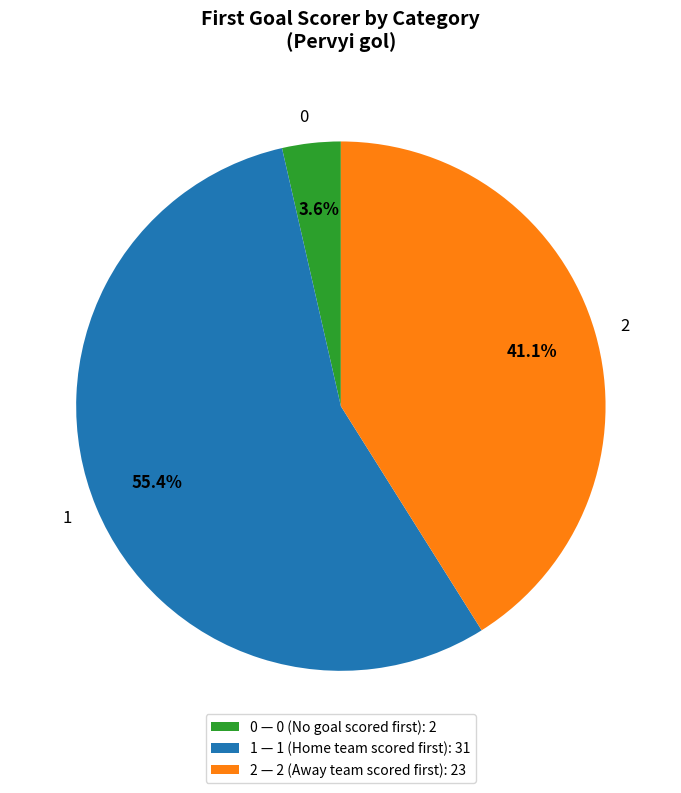

Approximately how many times larger is the value at 0 compared to 2?

0.1